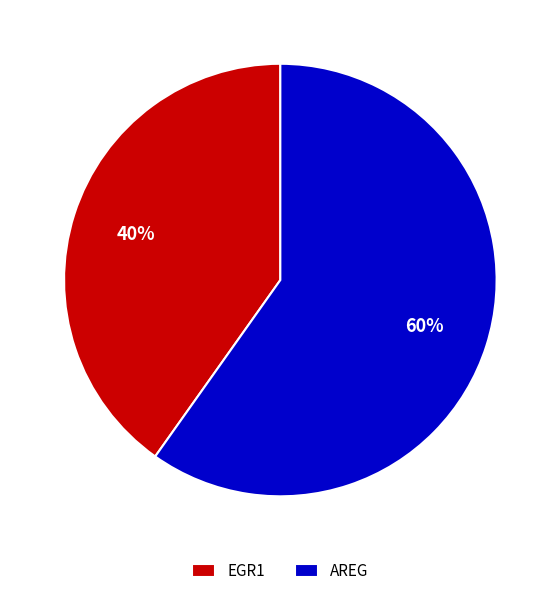

To the nearest percent, what percentage of the pie is EGR1?

40%